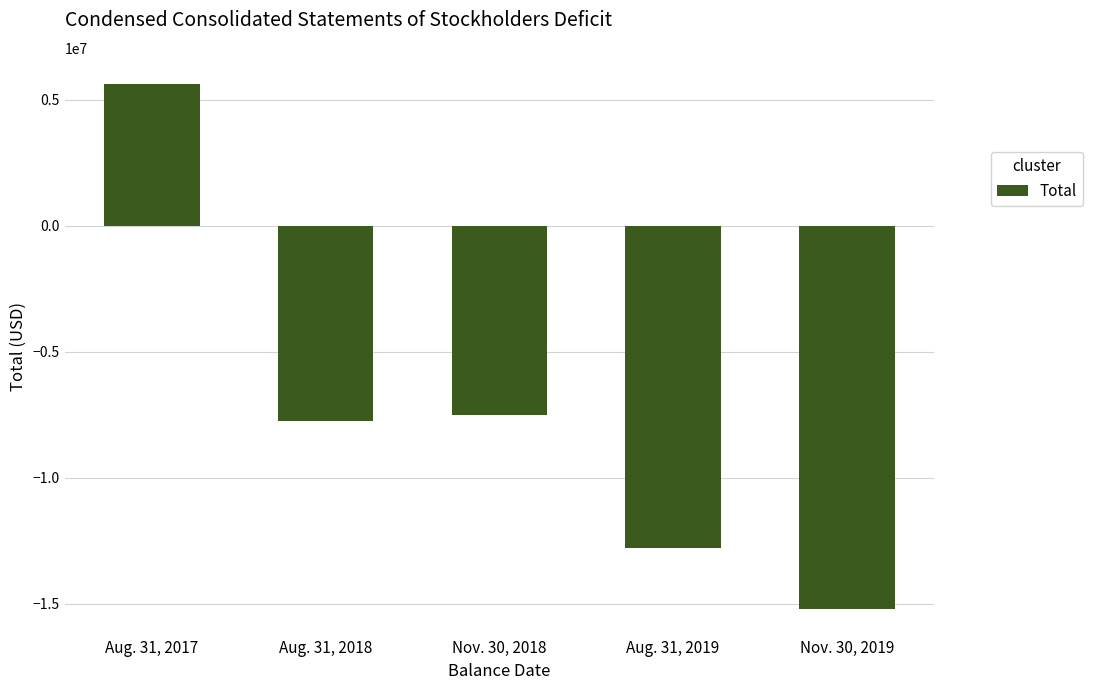

How many bars are there in total?

5